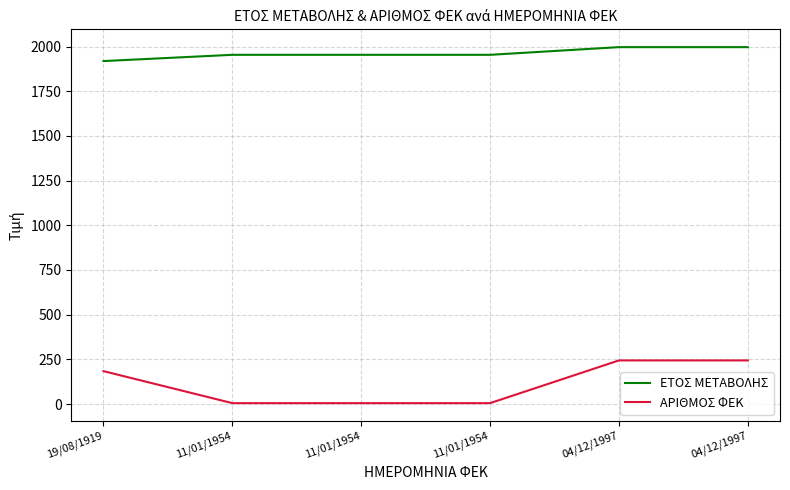

At which label is ΕΤΟΣ ΜΕΤΑΒΟΛΗΣ closest to 1958?

11/01/1954